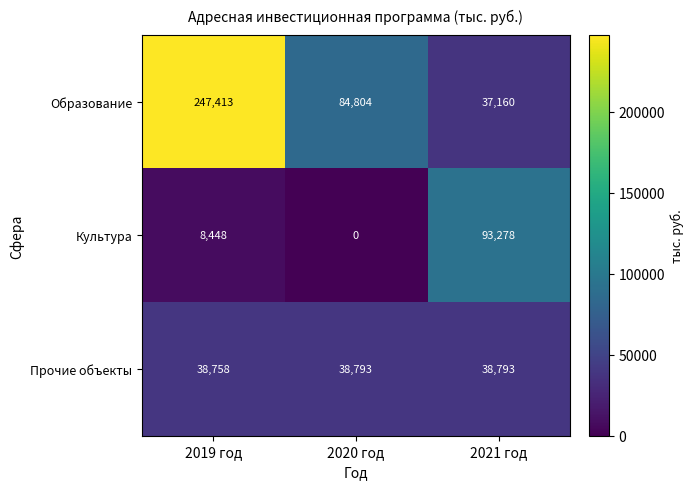

At which category does the chart reach its minimum across all series?

2020 год